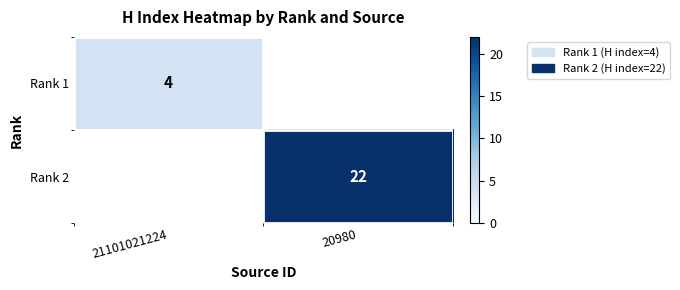

At how many categories does at least one series exceed 6?

1